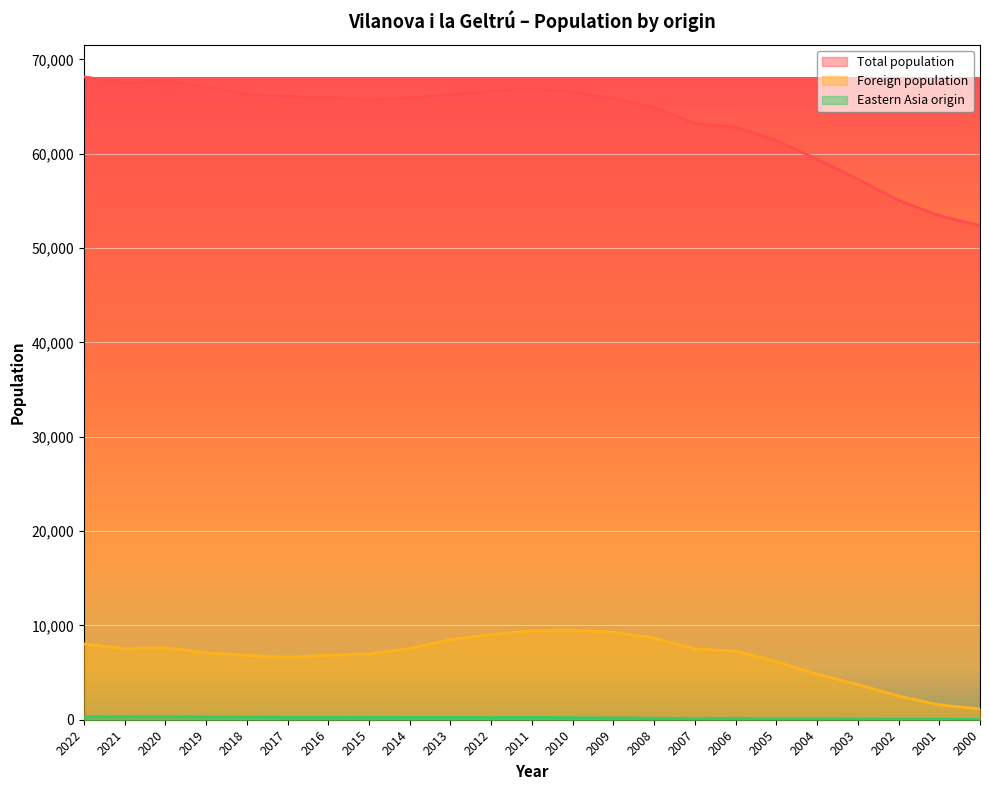

What is the sum of all Foreign population values?

154186